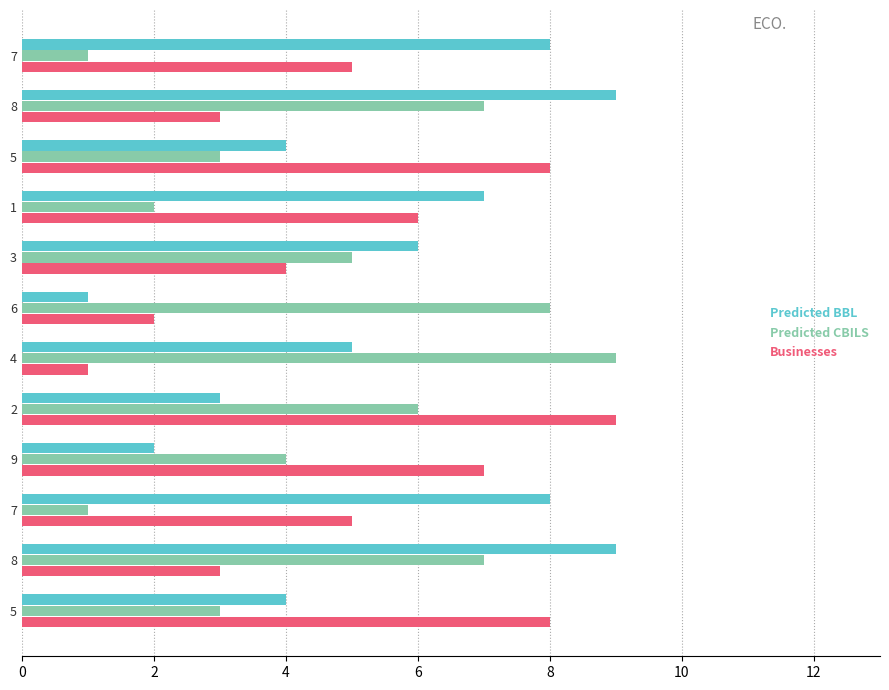

Reading right to left, list all the values displayed in this chart.

Predicted BBL: 4	9	8	2	3	5	1	6	7	4	9	8
Predicted CBILS: 3	7	1	4	6	9	8	5	2	3	7	1
Businesses: 8	3	5	7	9	1	2	4	6	8	3	5